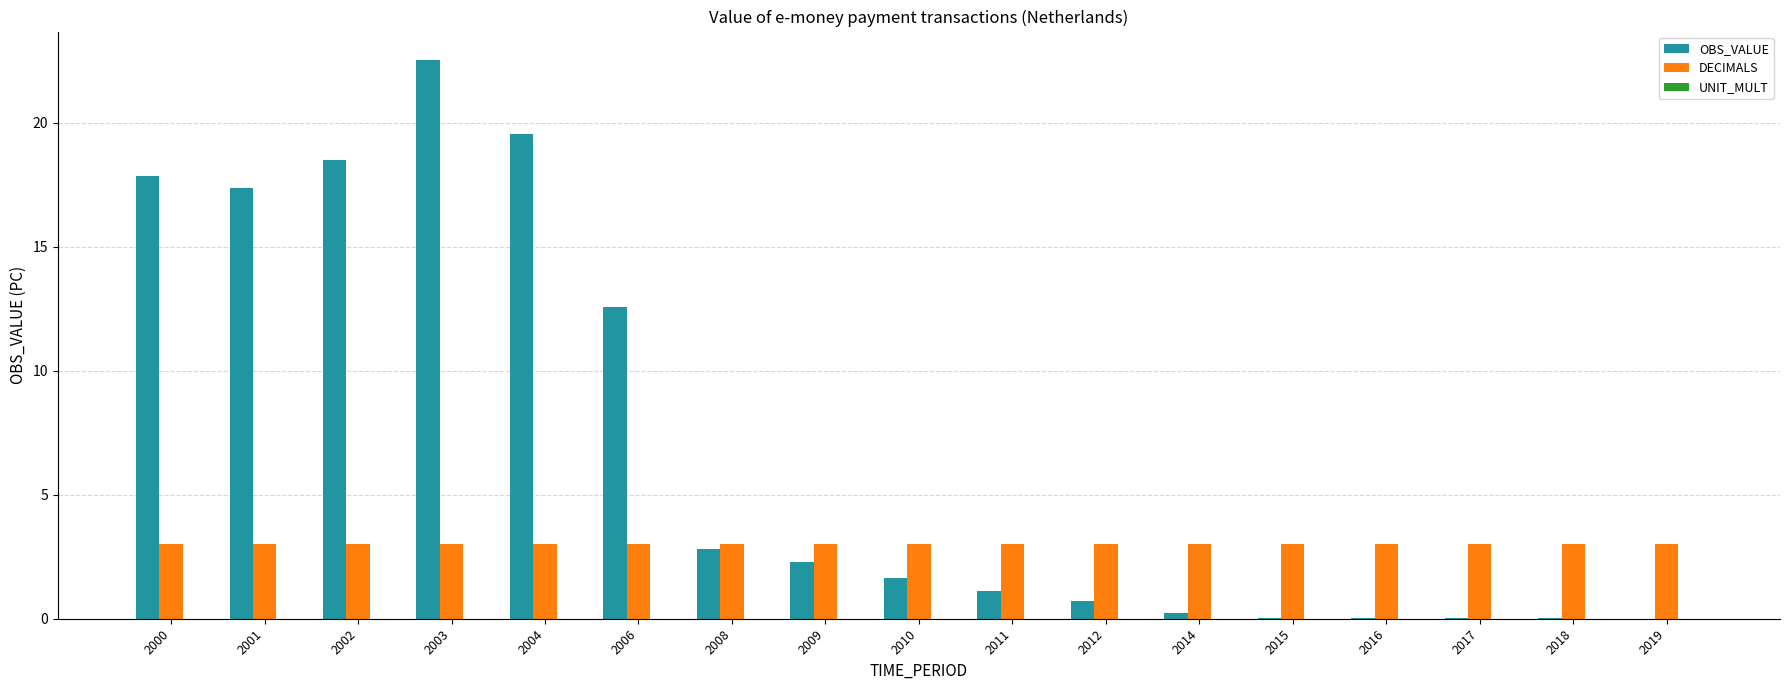

The DECIMALS series shows 3.0 at 2004. True or false?

True